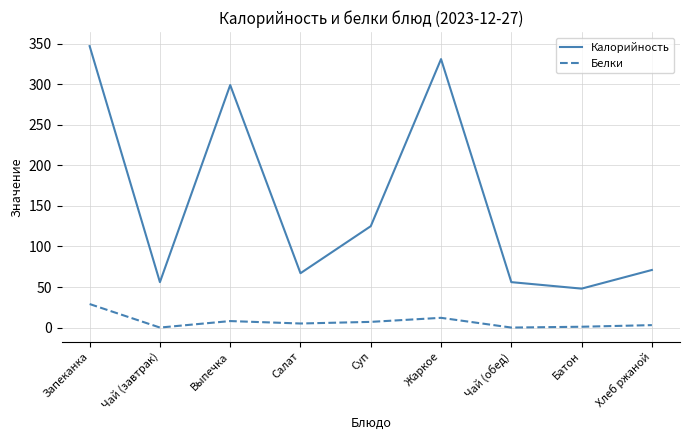

The value of Калорийность at Выпечка is 445. True or false?

False